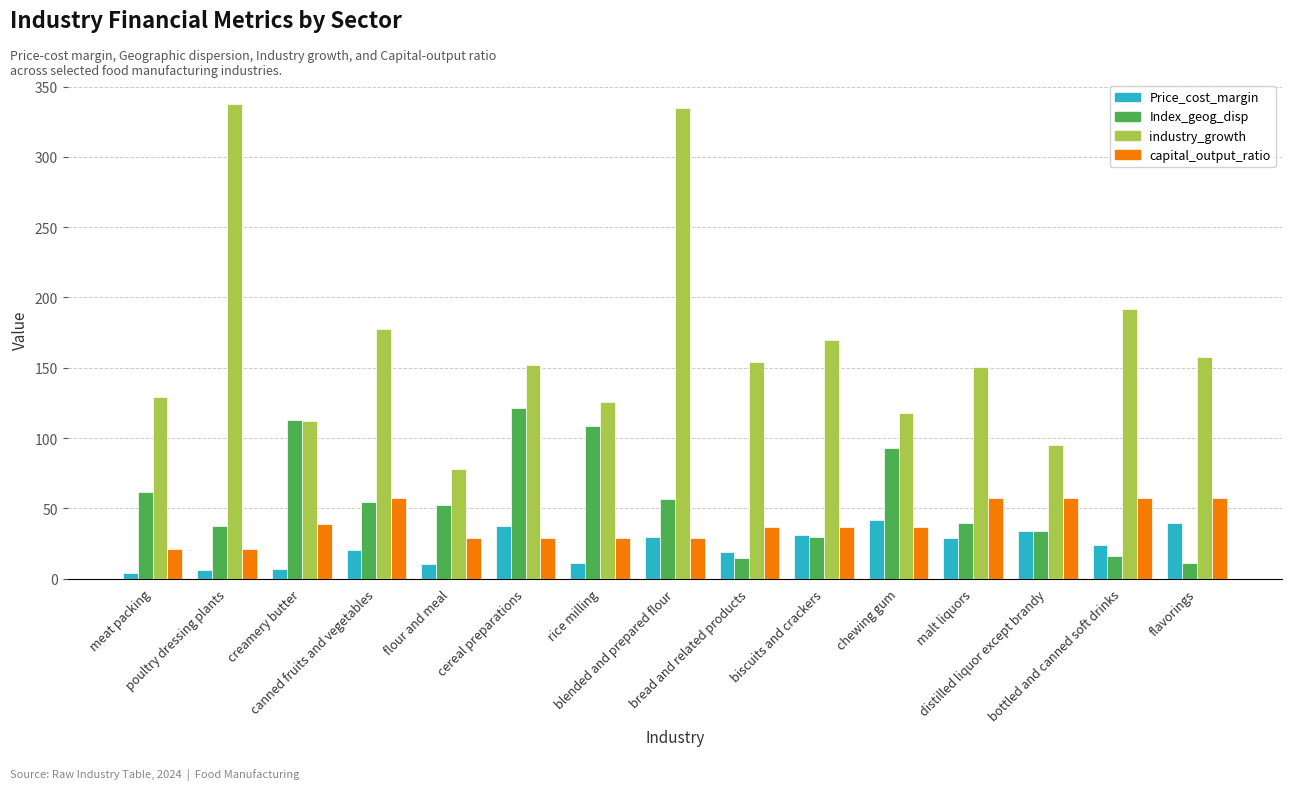

Which series has the largest total across all categories?

industry_growth